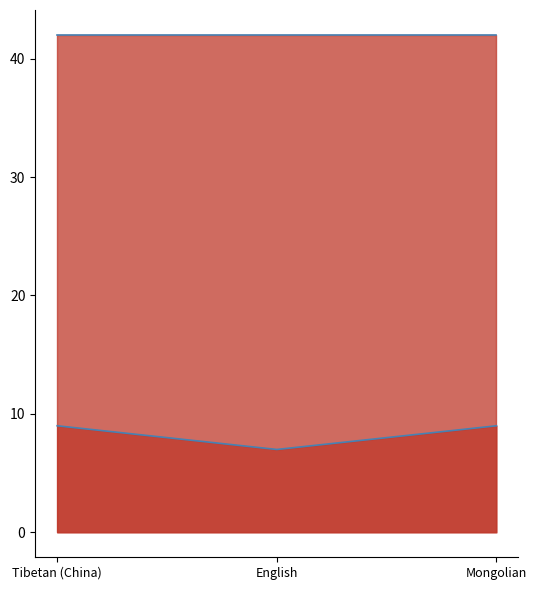

What is the difference between the highest and lowest values at Mongolian?

33